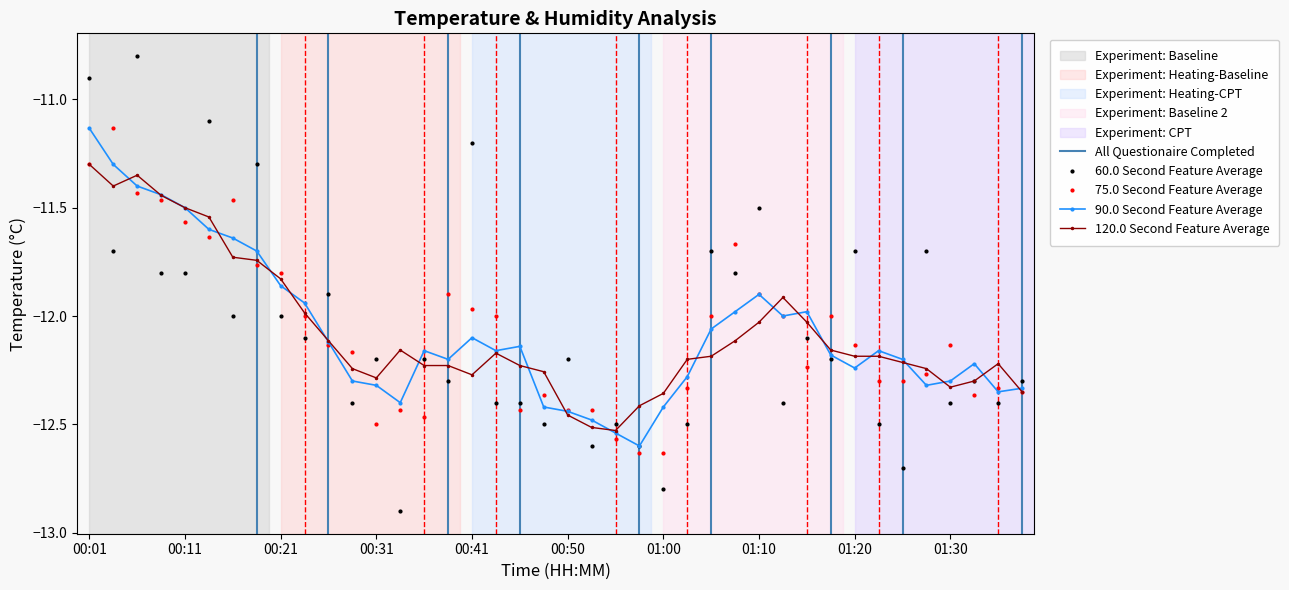

Rank the categories by value from highest to lowest.

00:06, 00:01, 00:13, 00:41, 00:18, 01:10, 00:03, 01:05, 01:20, 01:27, 00:08, 00:11, 01:08, 00:26, 00:16, 00:21, 00:23, 01:15, 00:31, 00:36, 00:50, 01:17, 00:38, 01:32, 01:37, 00:28, 00:43, 00:45, 01:13, 01:30, 01:35, 00:48, 00:55, 01:03, 01:22, 00:53, 00:58, 01:25, 01:00, 00:33